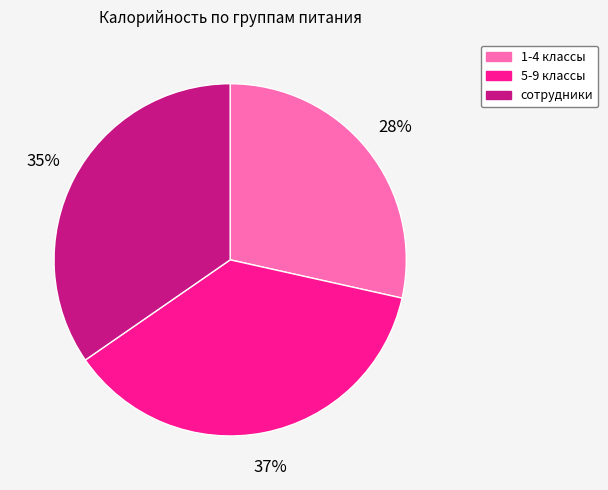

To the nearest percent, what percentage of the pie is сотрудники?

35%